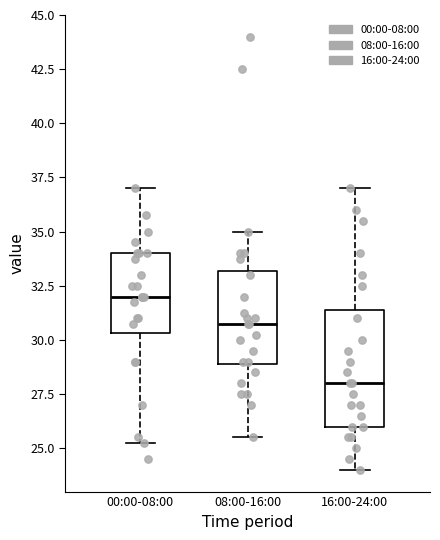

Where does the median line of the box for 00:00-08:00 sit on the y-axis? The values are not printed on the chart, so give them approximately, as read against the axis.

32.0